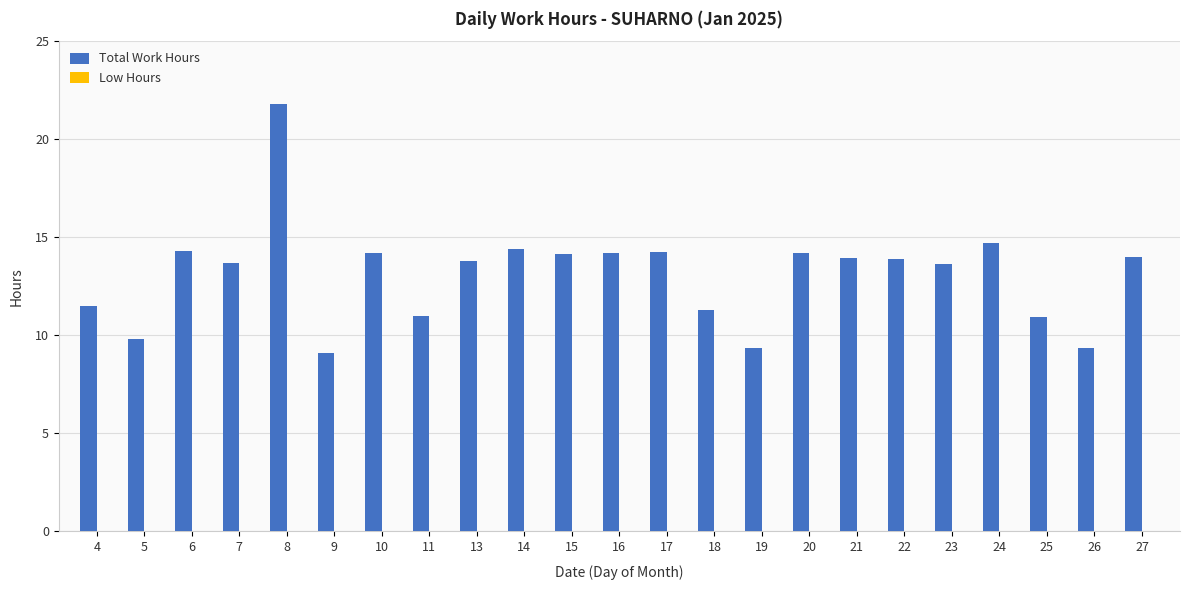

What is the maximum value shown in the chart?

21.8